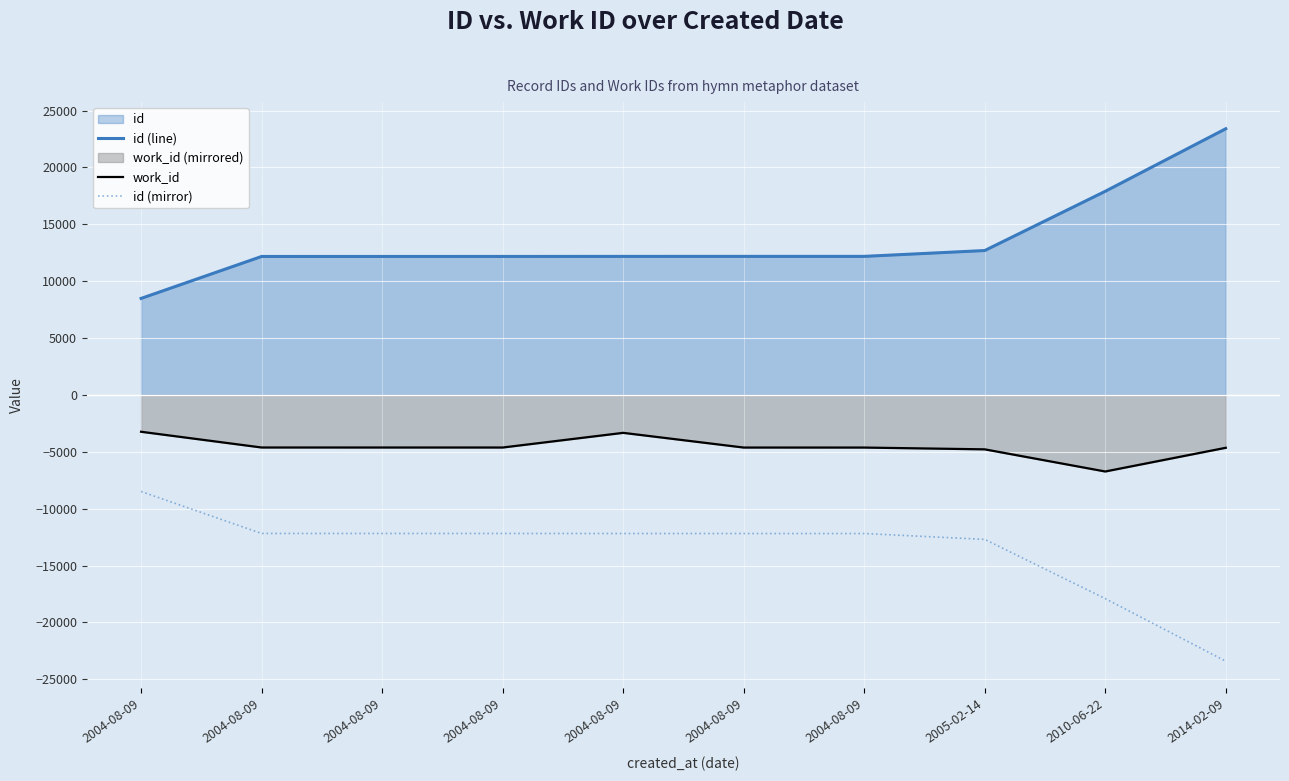

True or false: id (line) and work_id intersect in this chart.

False